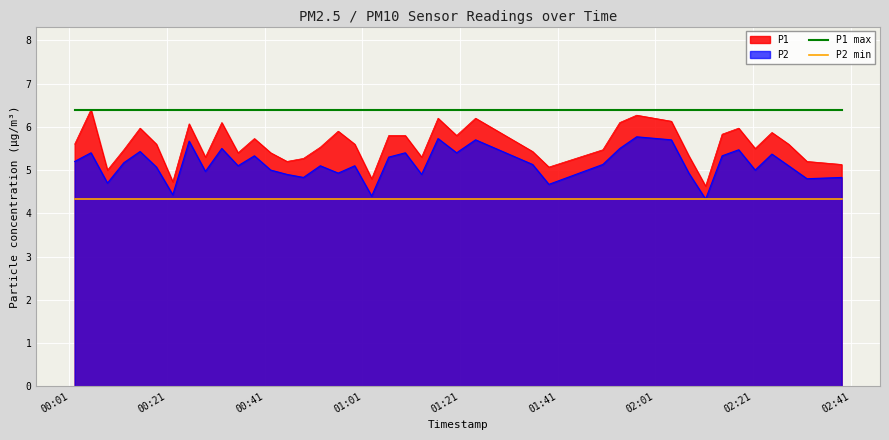

True or false: P1 max and P2 min intersect in this chart.

False